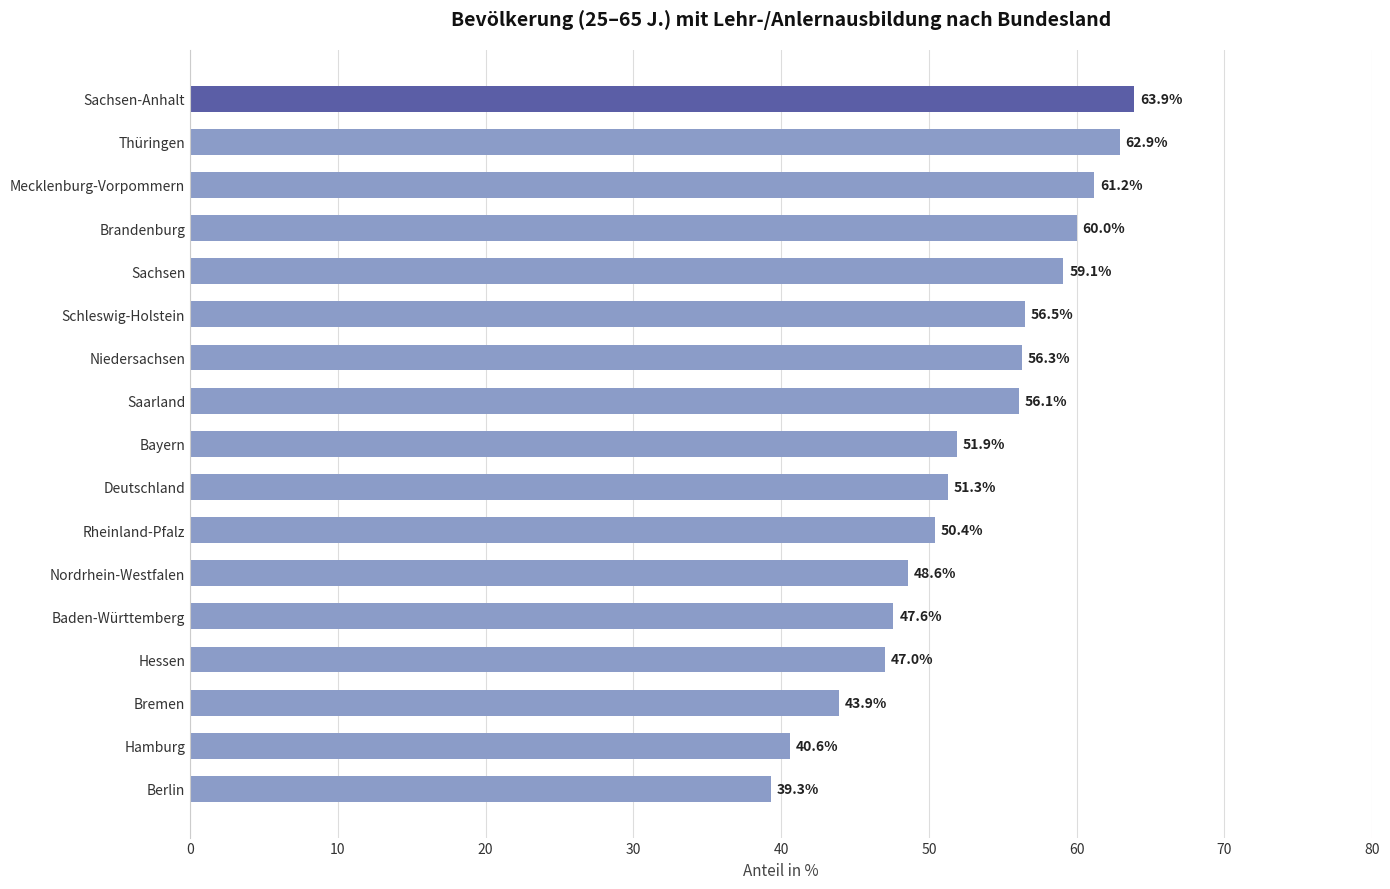

What value does the data have at Bayern?

51.9